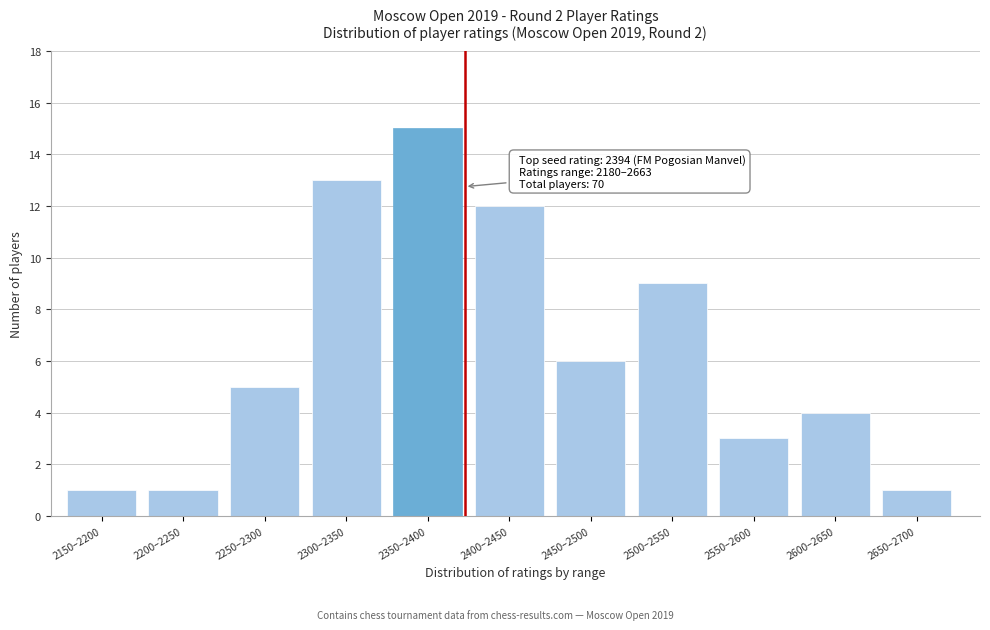

Reading left to right, list all the values displayed in this chart.

1	1	5	13	15	12	6	9	3	4	1